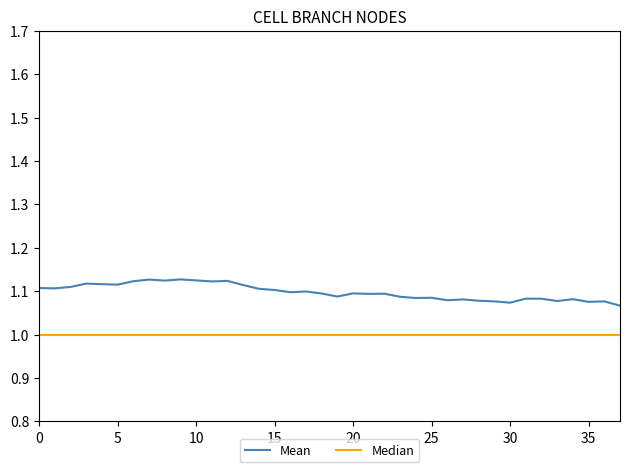

Which series has the largest total across all categories?

Mean